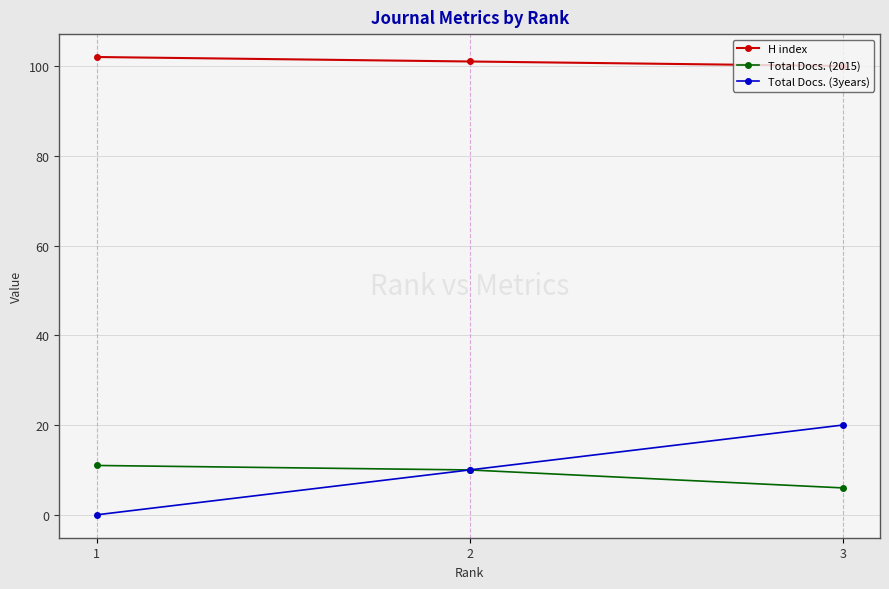

What is the minimum value for H index?

100